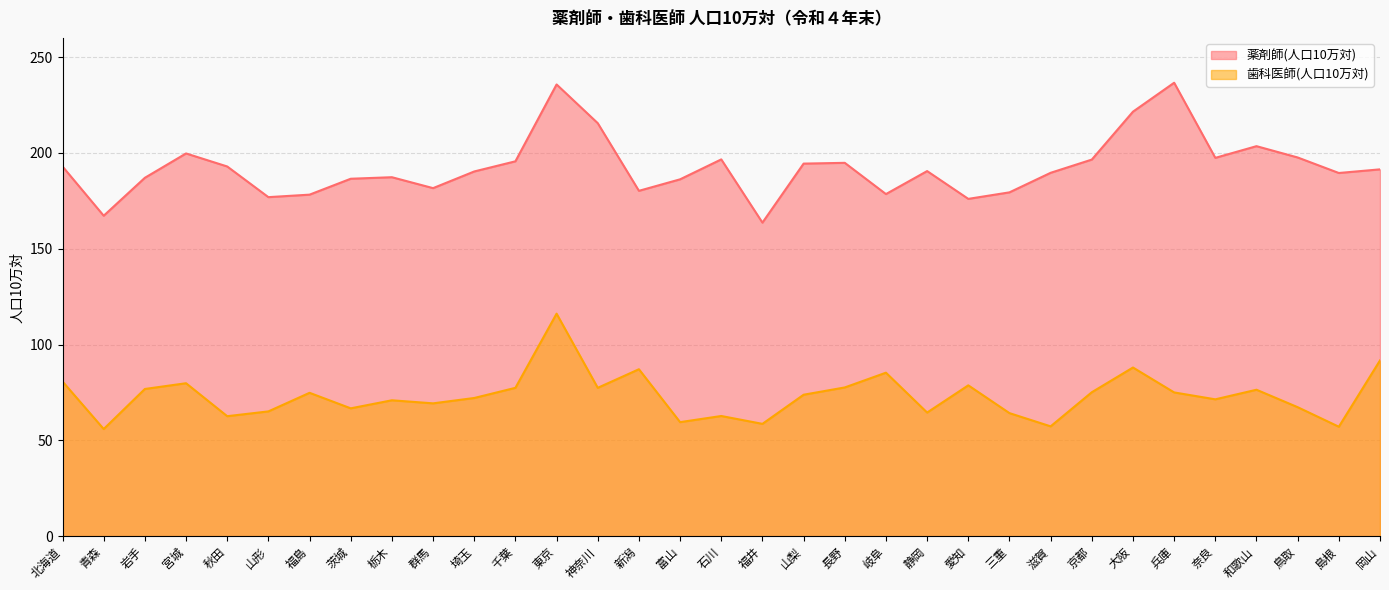

The value of 歯科医師(人口10万対) at 京都 is 123.0. True or false?

False